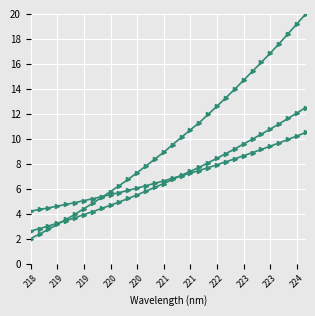

The Spectral Intensity series shows 15.7 at 221. True or false?

False